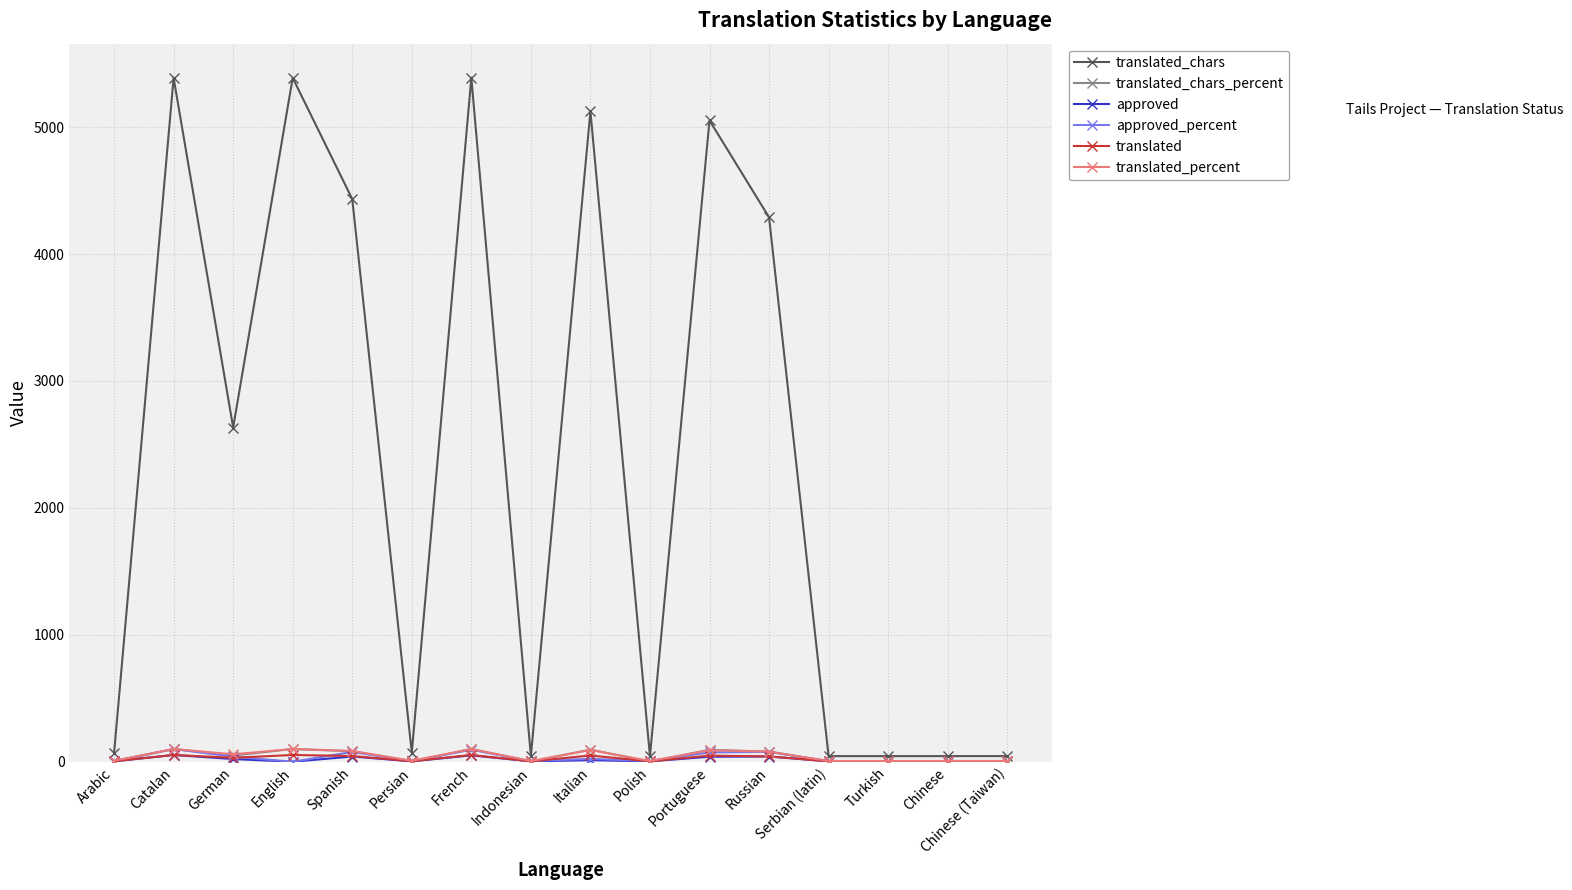

What is the label of the 14th point from the left?

Turkish